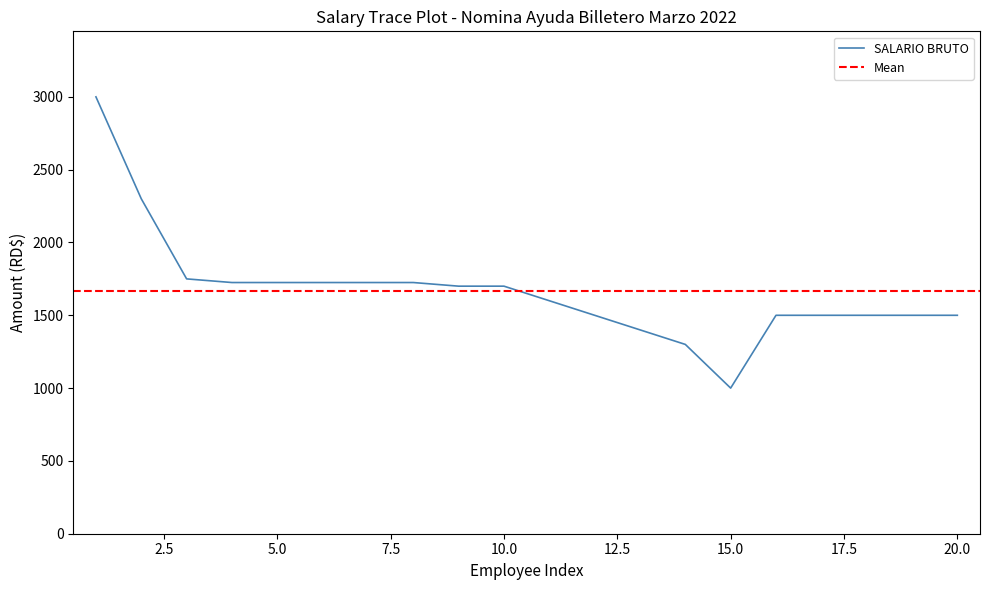

What is the approximate value of SALARIO BRUTO at 2?

2300